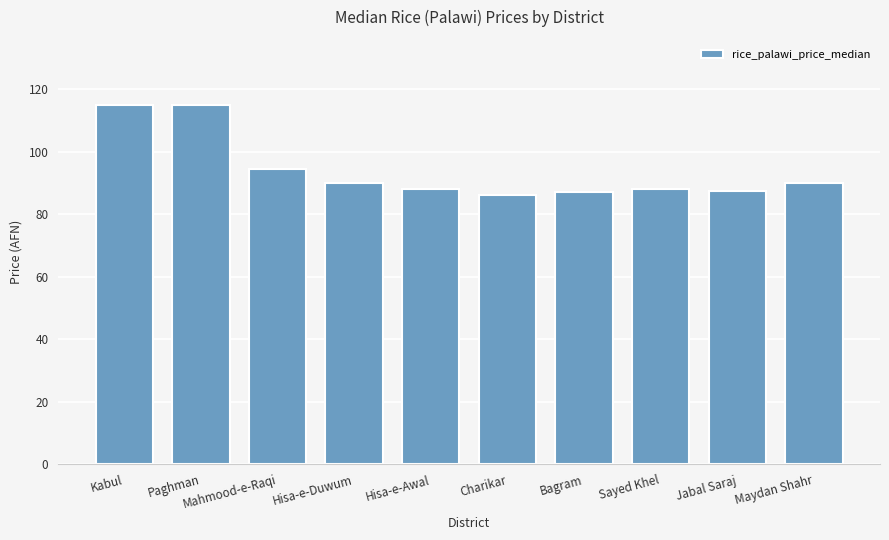

Does the chart contain stacked bars?

No